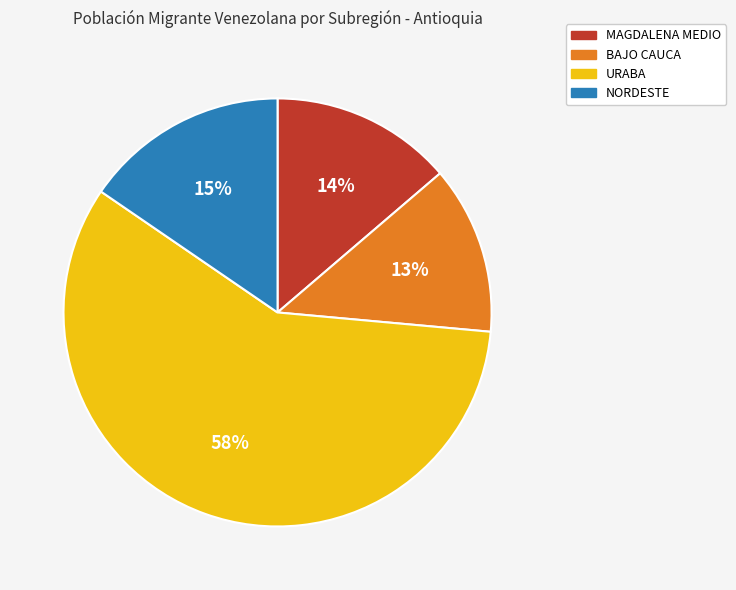

Which category has the smallest portion of the pie?

BAJO CAUCA